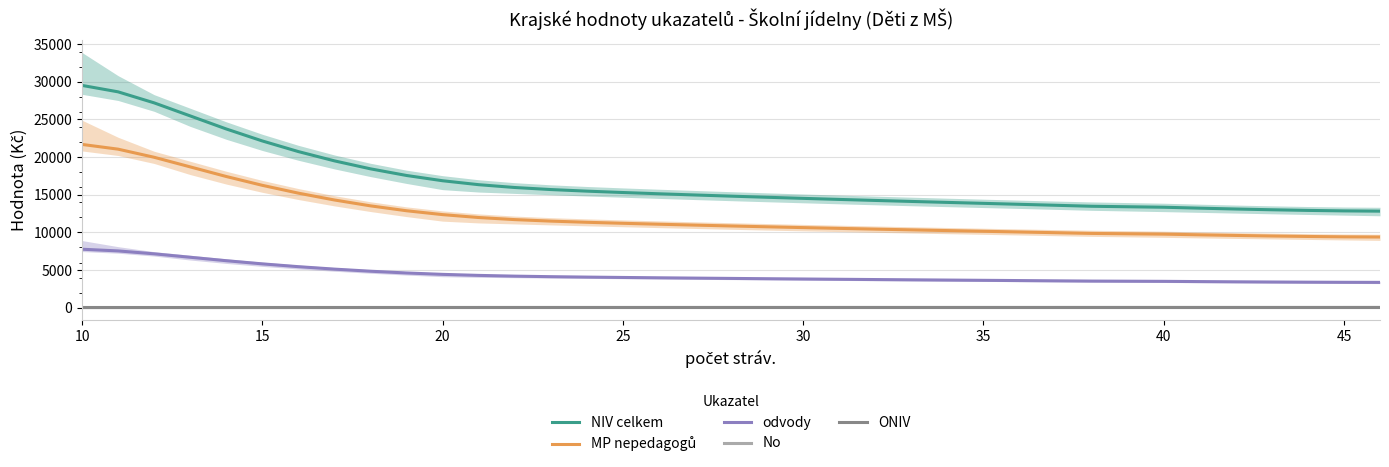

Is this an area chart (filled region under the line)?

No